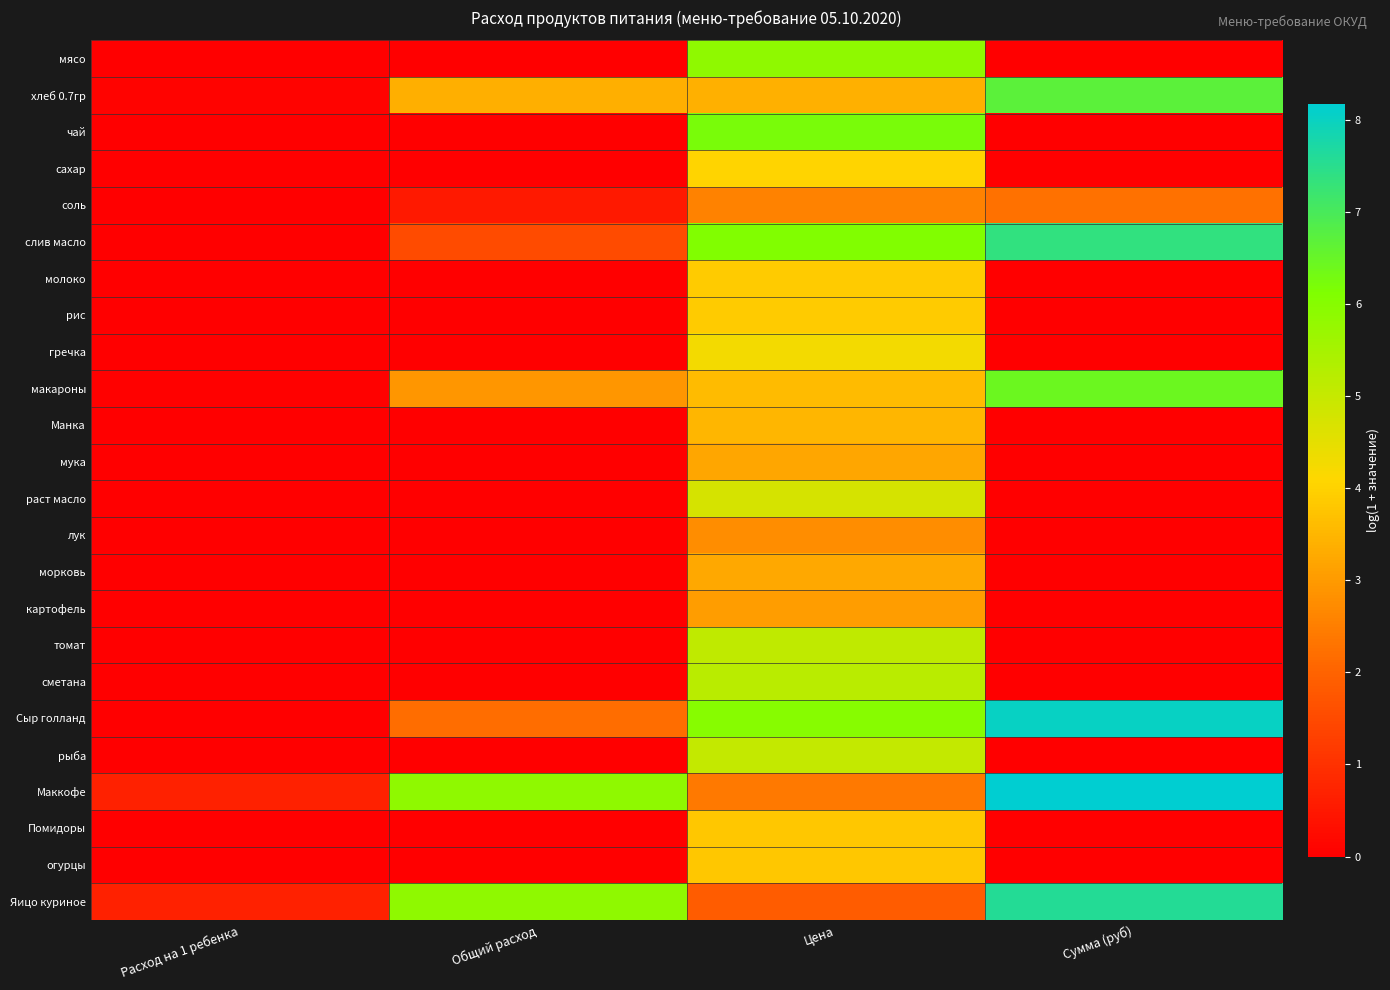

Count the number of data series in this chart.

24